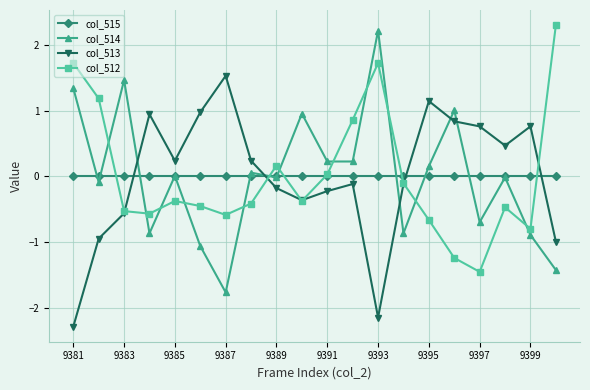

What is the value of the col_512 point at the 10th from the left?

-0.4